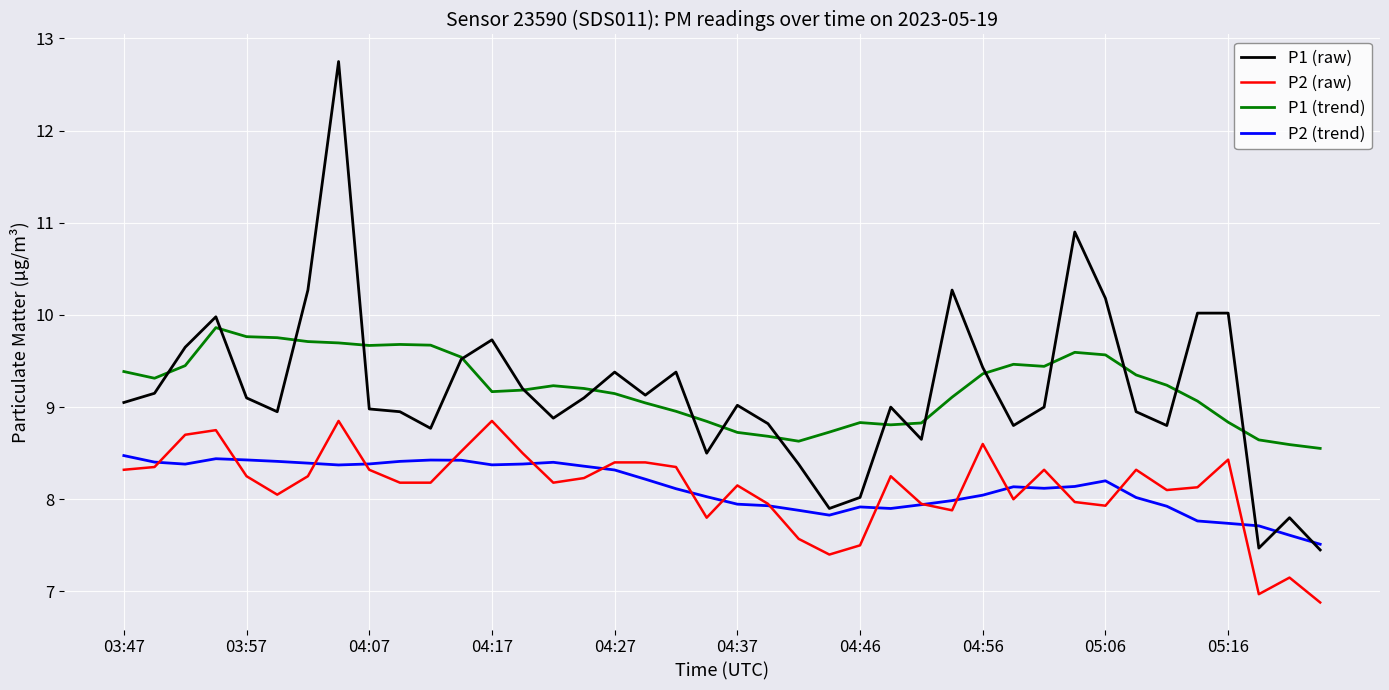

Which series has the widest spread of values?

P1 (raw)